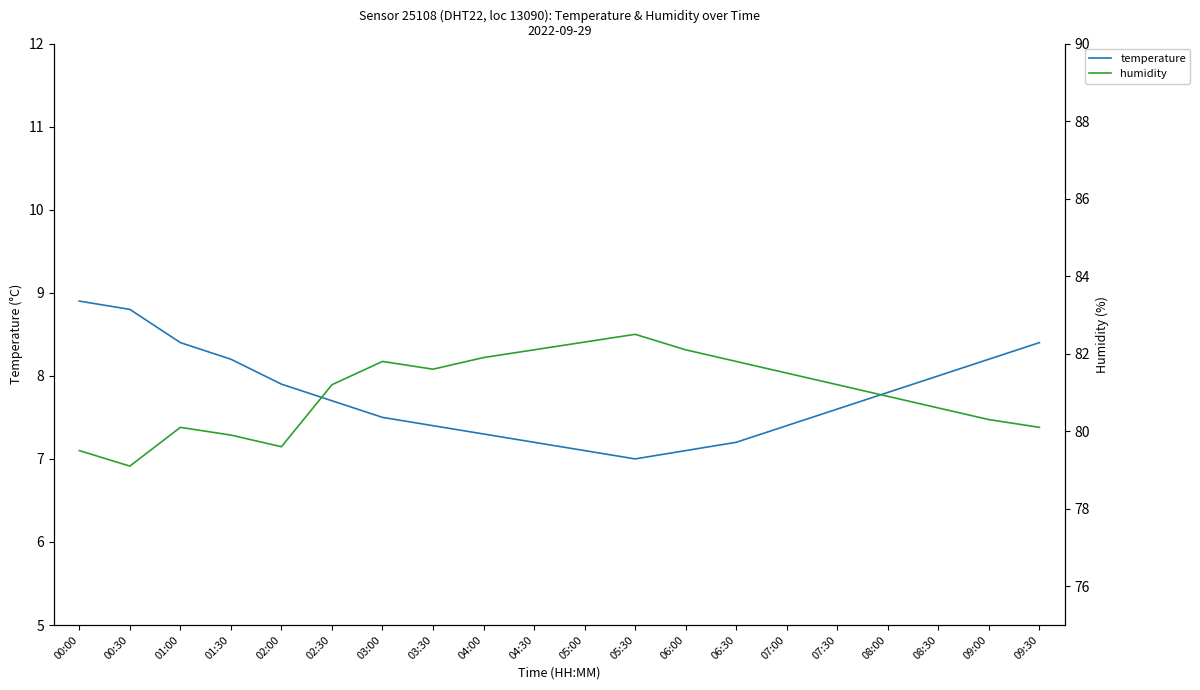

What is the label of the 14th point from the left?

06:30